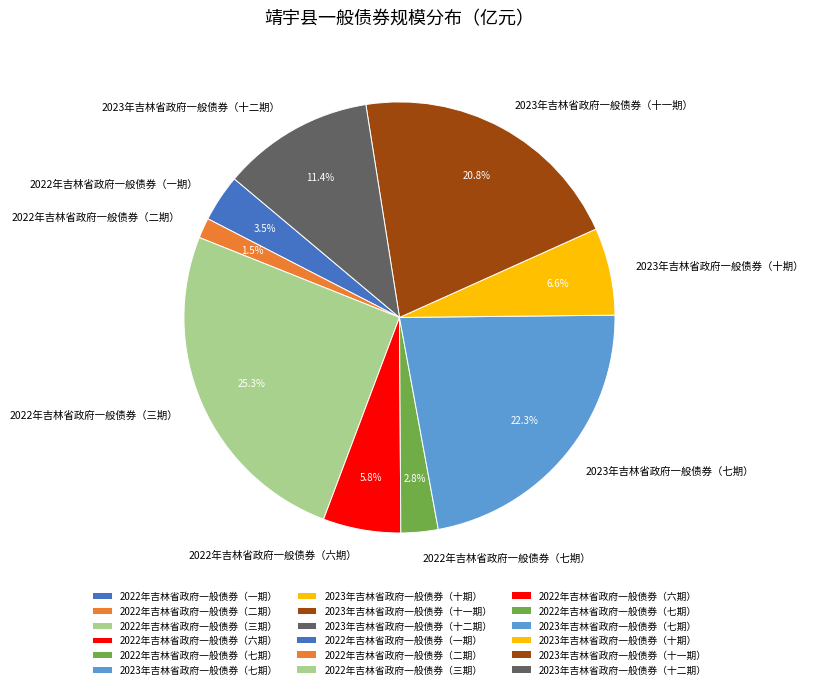

Rank the categories by value from lowest to highest.

2022年吉林省政府一般债券（二期）, 2022年吉林省政府一般债券（七期）, 2022年吉林省政府一般债券（一期）, 2022年吉林省政府一般债券（六期）, 2023年吉林省政府一般债券（十期）, 2023年吉林省政府一般债券（十二期）, 2023年吉林省政府一般债券（十一期）, 2023年吉林省政府一般债券（七期）, 2022年吉林省政府一般债券（三期）